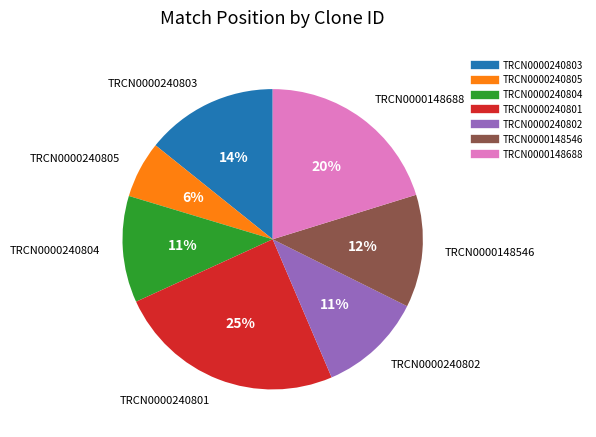

Is it true that TRCN0000240803 is 14% of the pie?

True